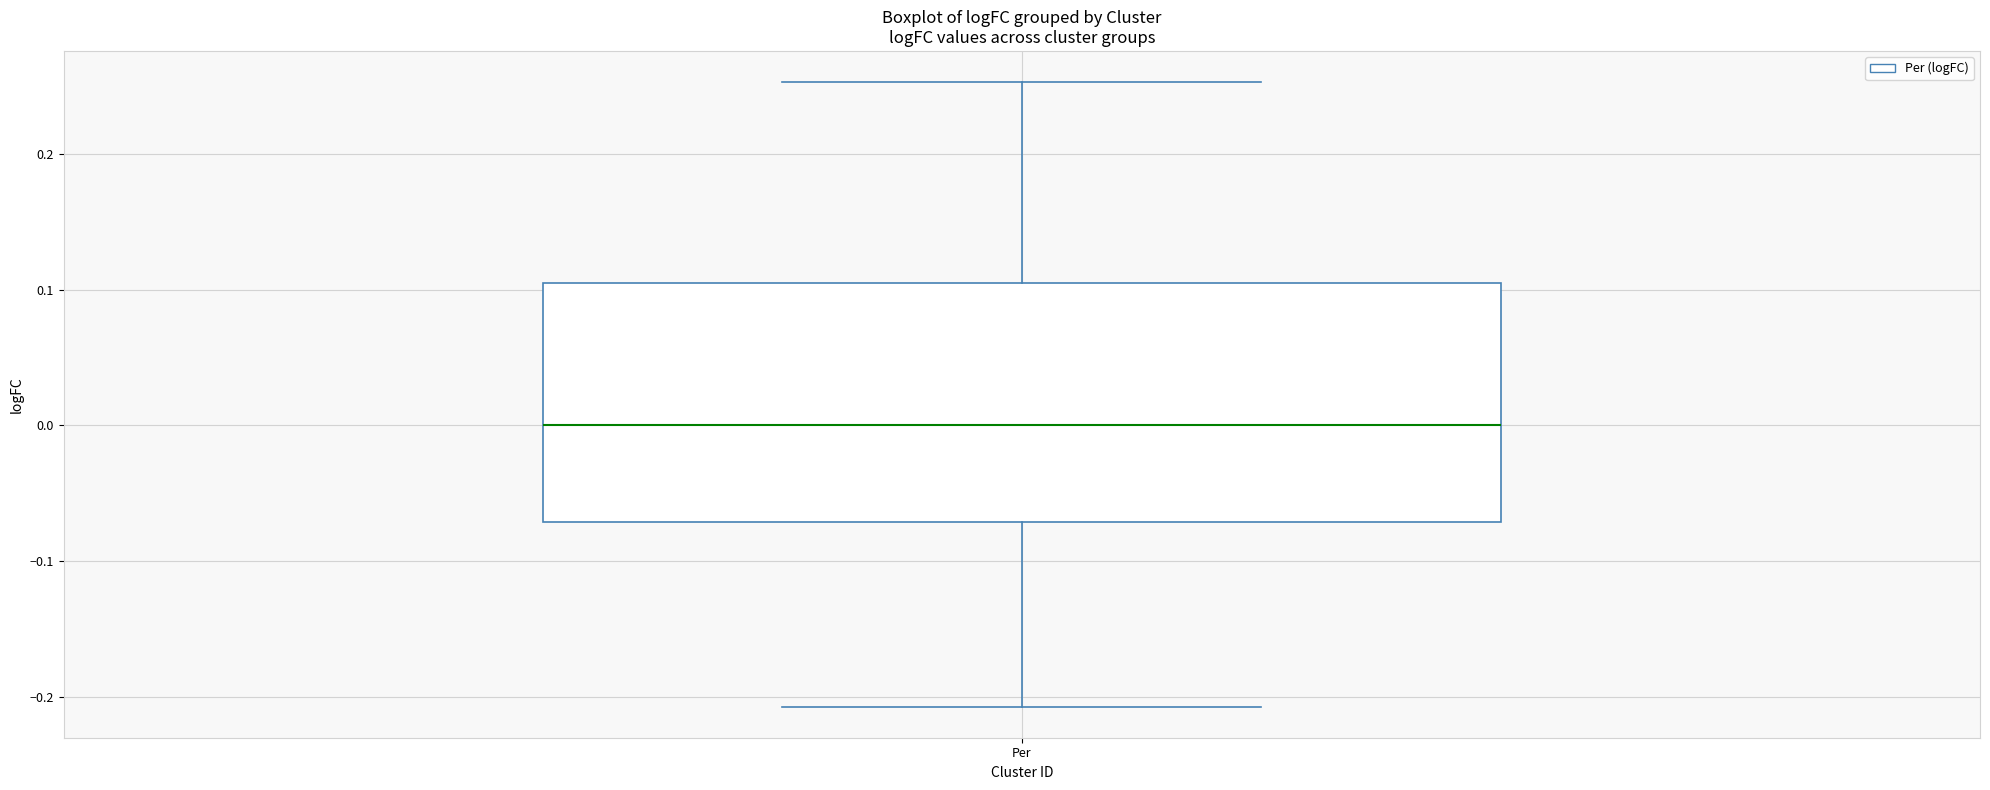

Where does the upper whisker of the box for Per end on the y-axis? The values are not printed on the chart, so give them approximately, as read against the axis.

0.25